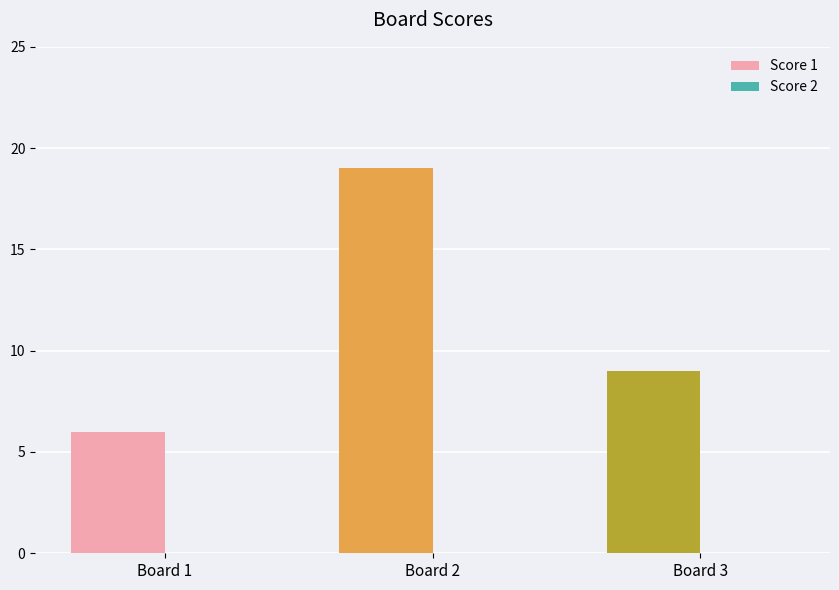

Between 1 and 2, which is larger?

2